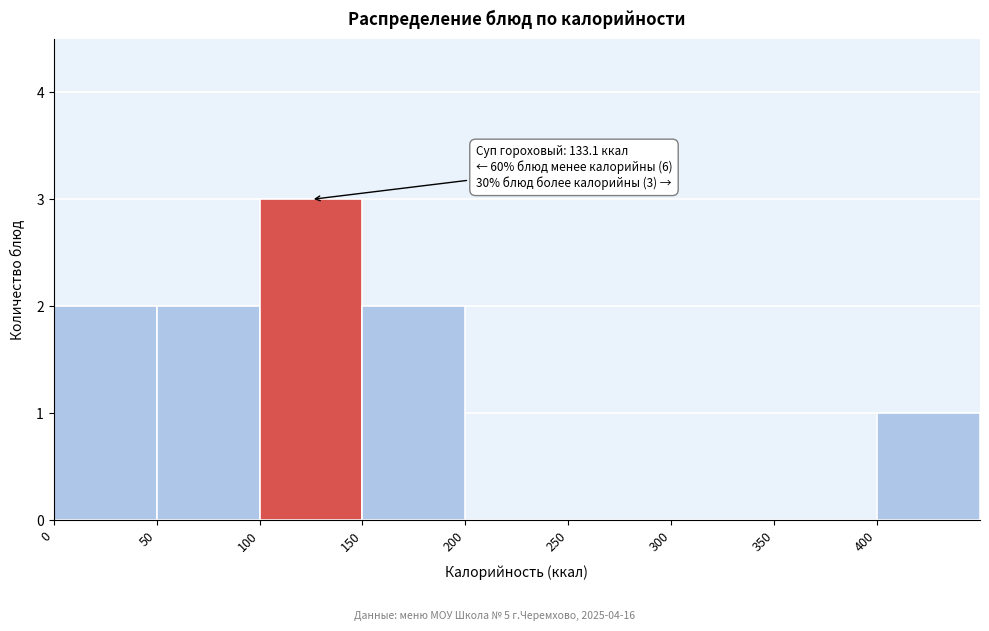

Which range on the x-axis has the tallest bar?

100 to 150